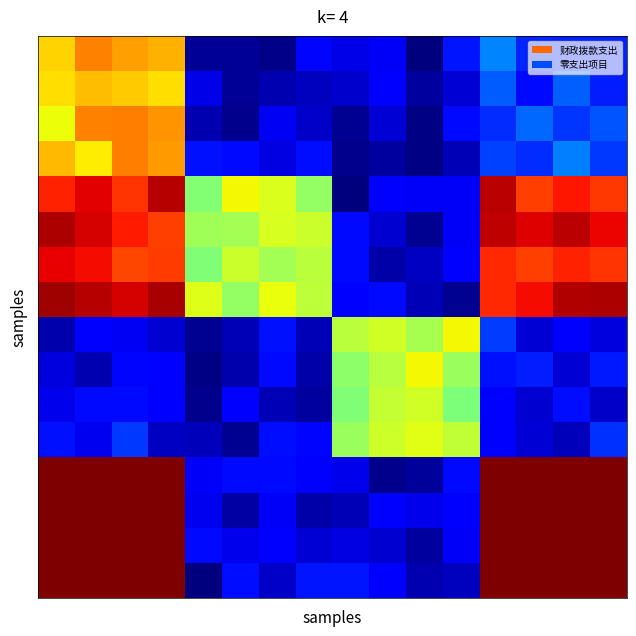

At how many categories does at least one series exceed 0?

16